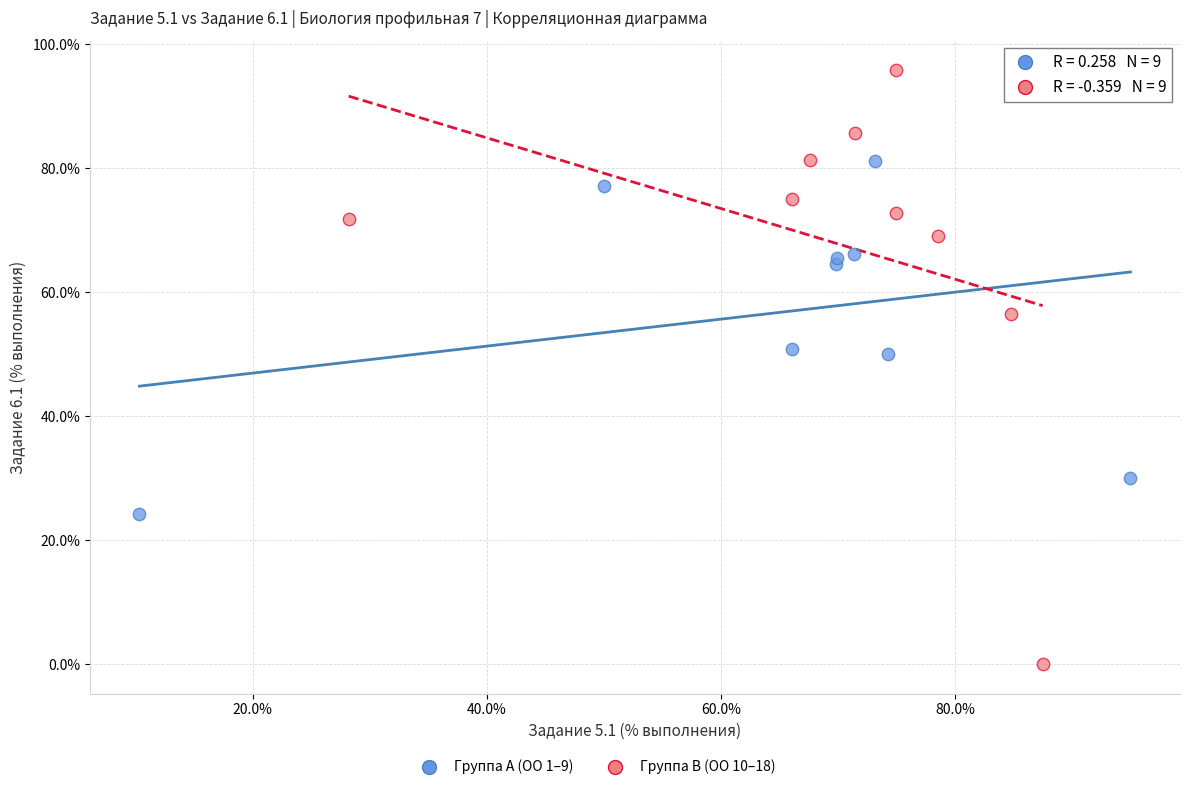

Which series reaches the minimum Y coordinate?

Группа B (ОО 10–18)